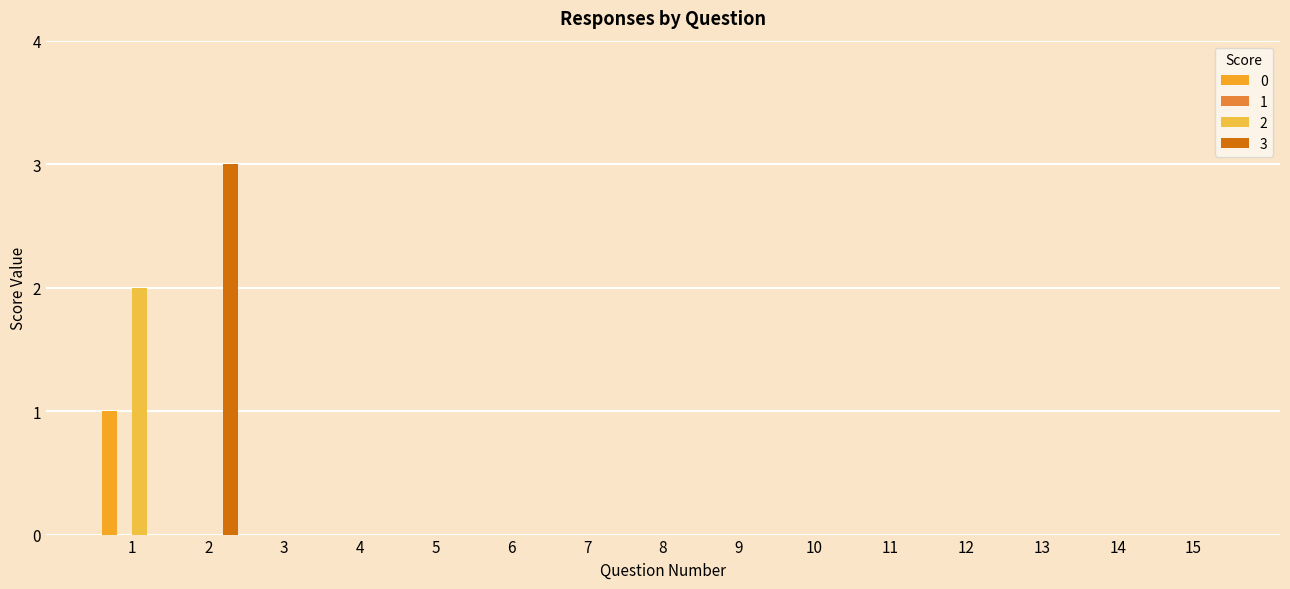

Which series has the largest total across all categories?

3